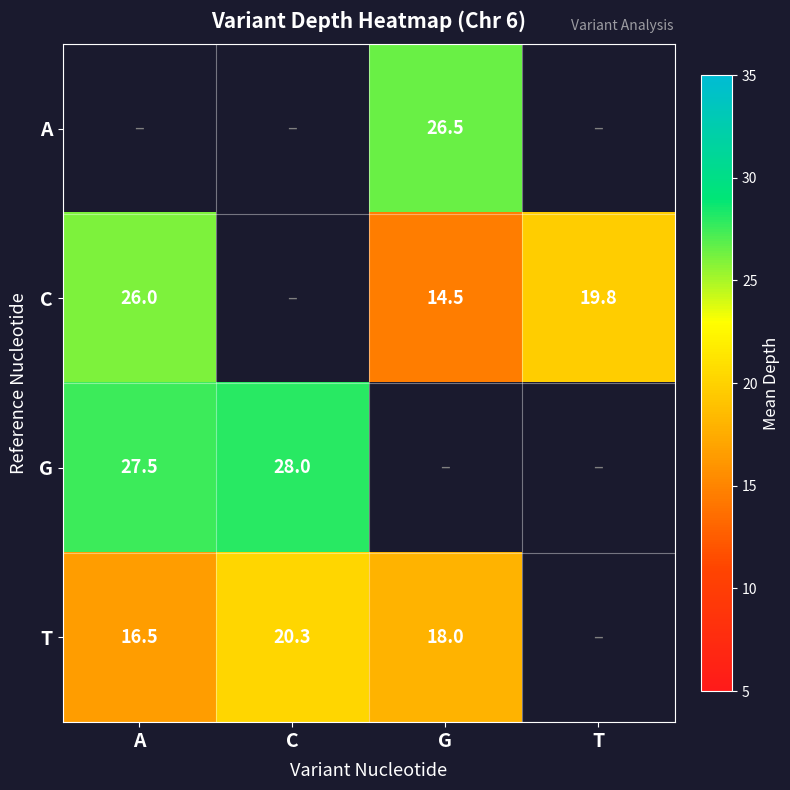

The C series shows 8.3 at A. True or false?

False